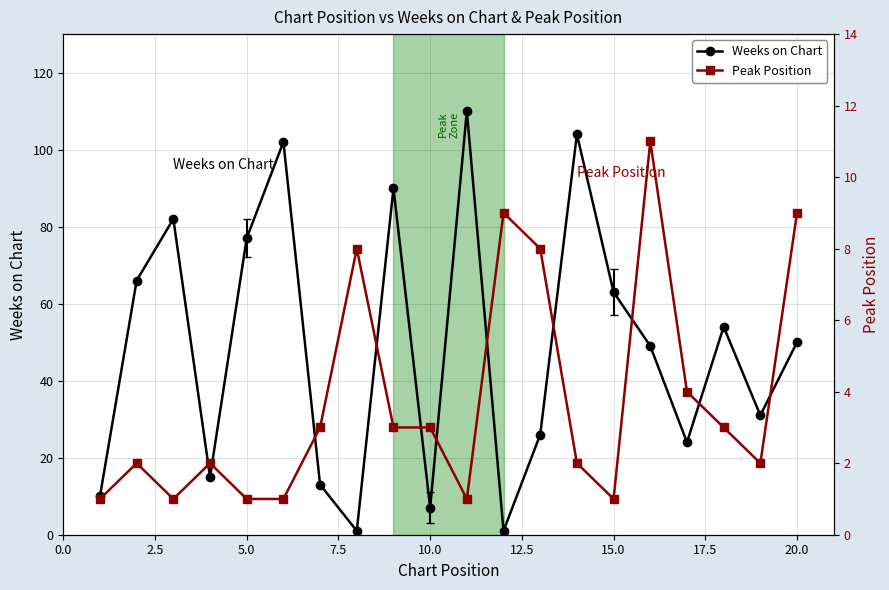

The value of Weeks on Chart at 10.0 is 7. True or false?

True